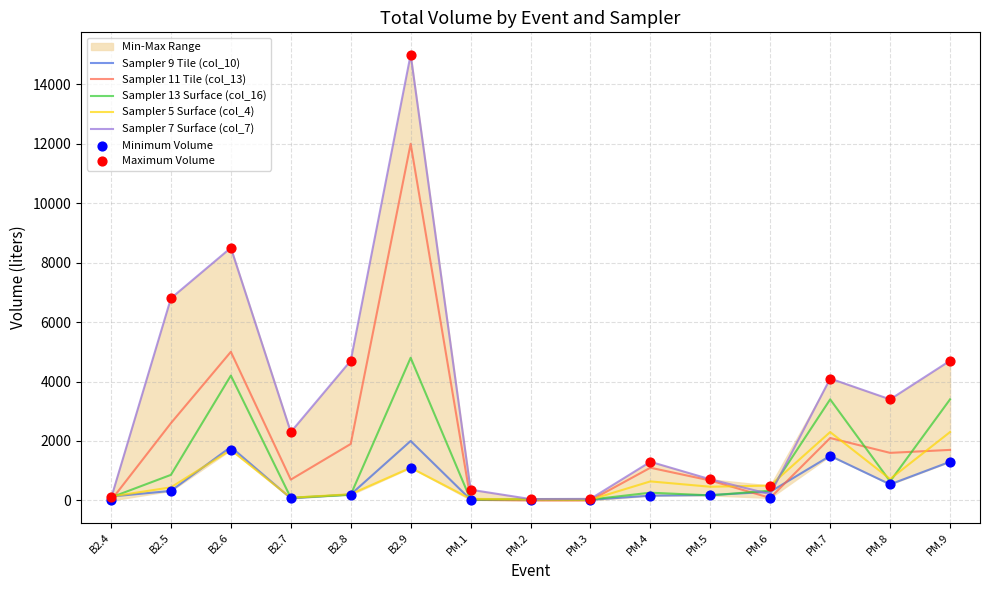

Which series reaches the maximum Y coordinate?

Sampler 7 Surface (col_7)